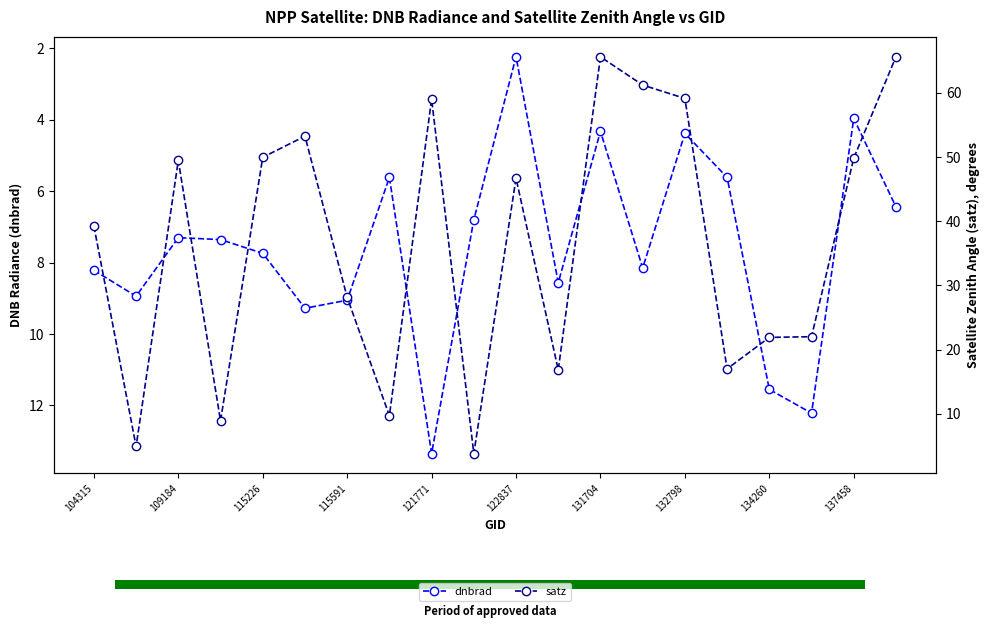

What position from the left is 115591?

7